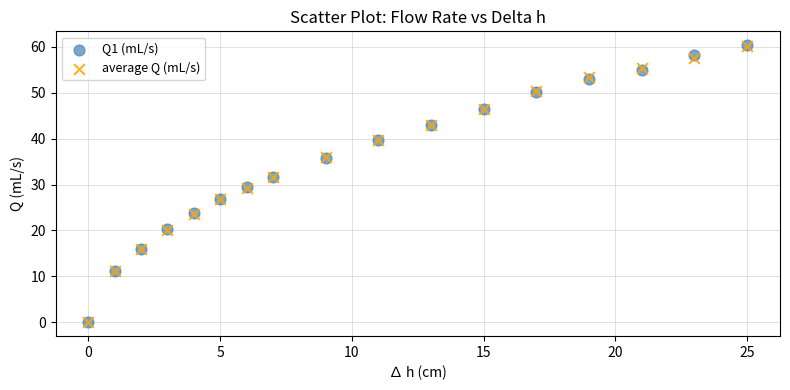

What are all the series names shown in the legend?

Q1 (mL/s), average Q (mL/s)